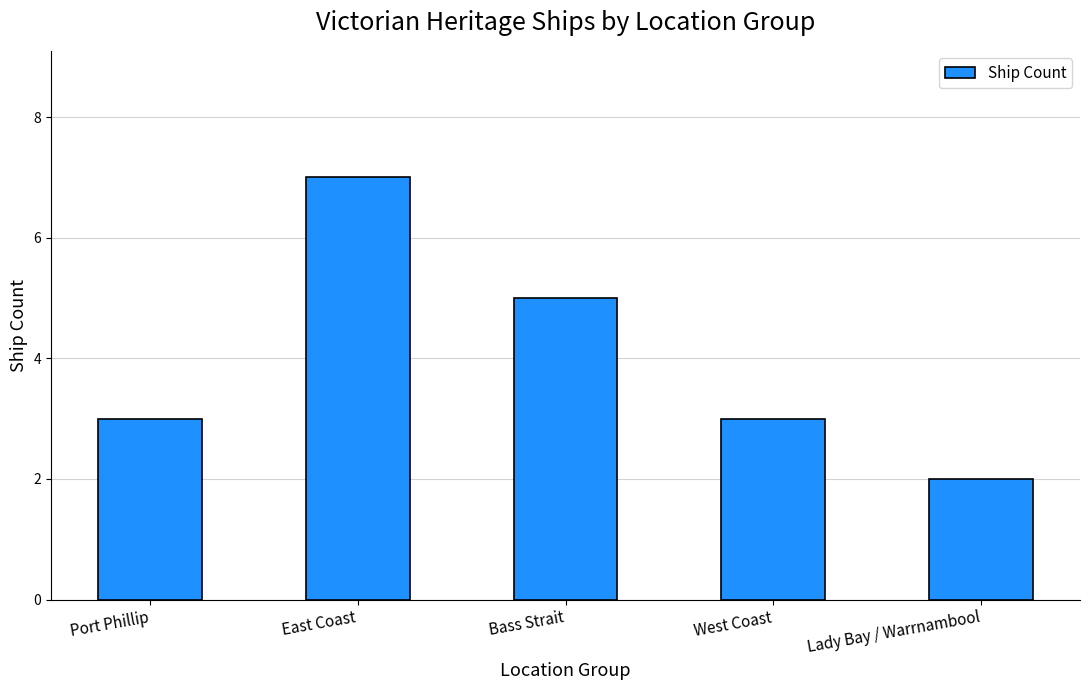

Count the number of categories in the chart.

5